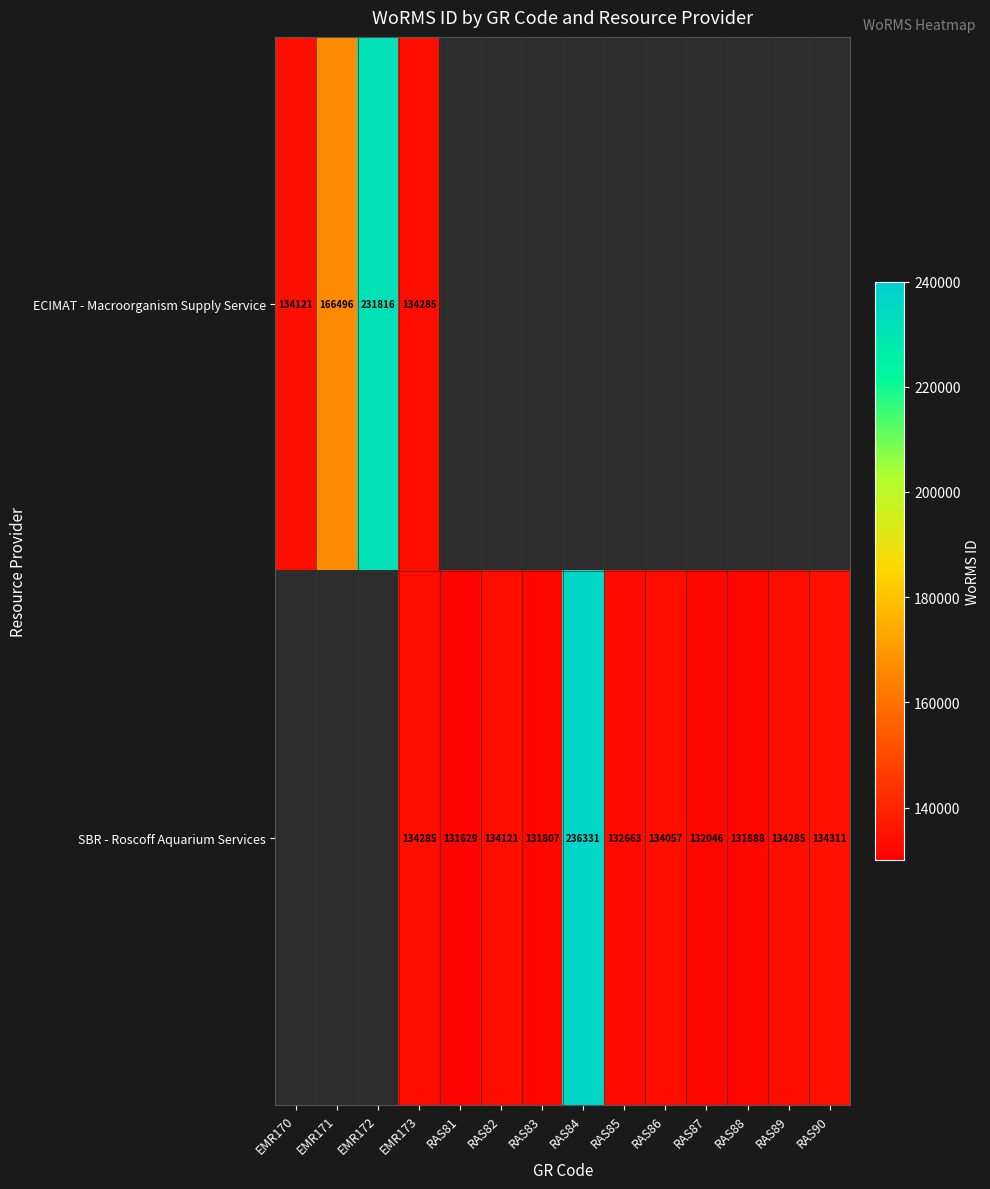

The value of SBR - Roscoff Aquarium Services at RAS84 is 236331. True or false?

True